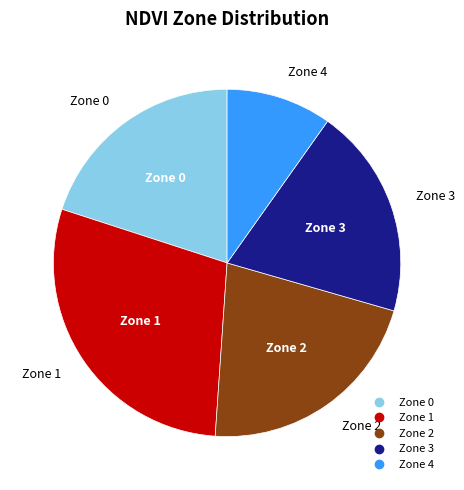

Is there a majority slice in this chart?

No